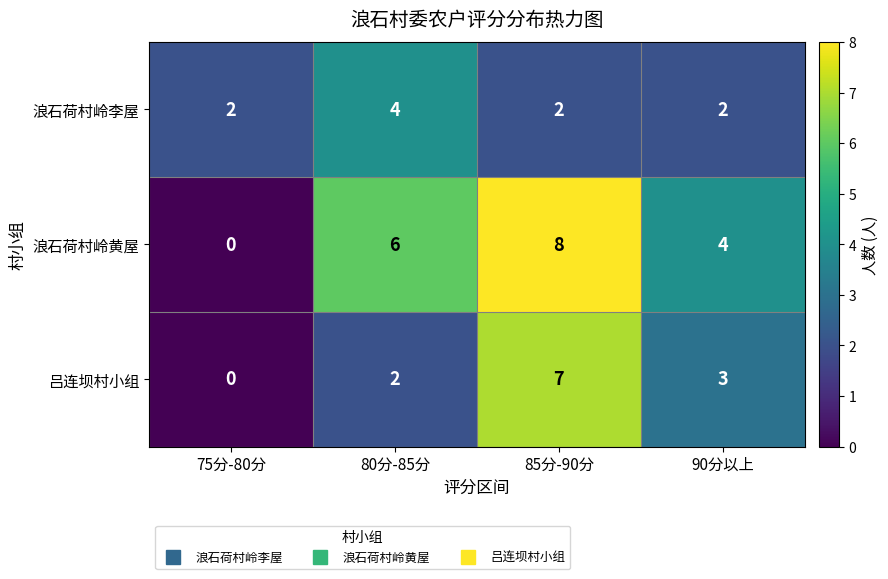

Rank the series by their maximum value, from lowest to highest.

浪石荷村岭李屋, 吕连坝村小组, 浪石荷村岭黄屋